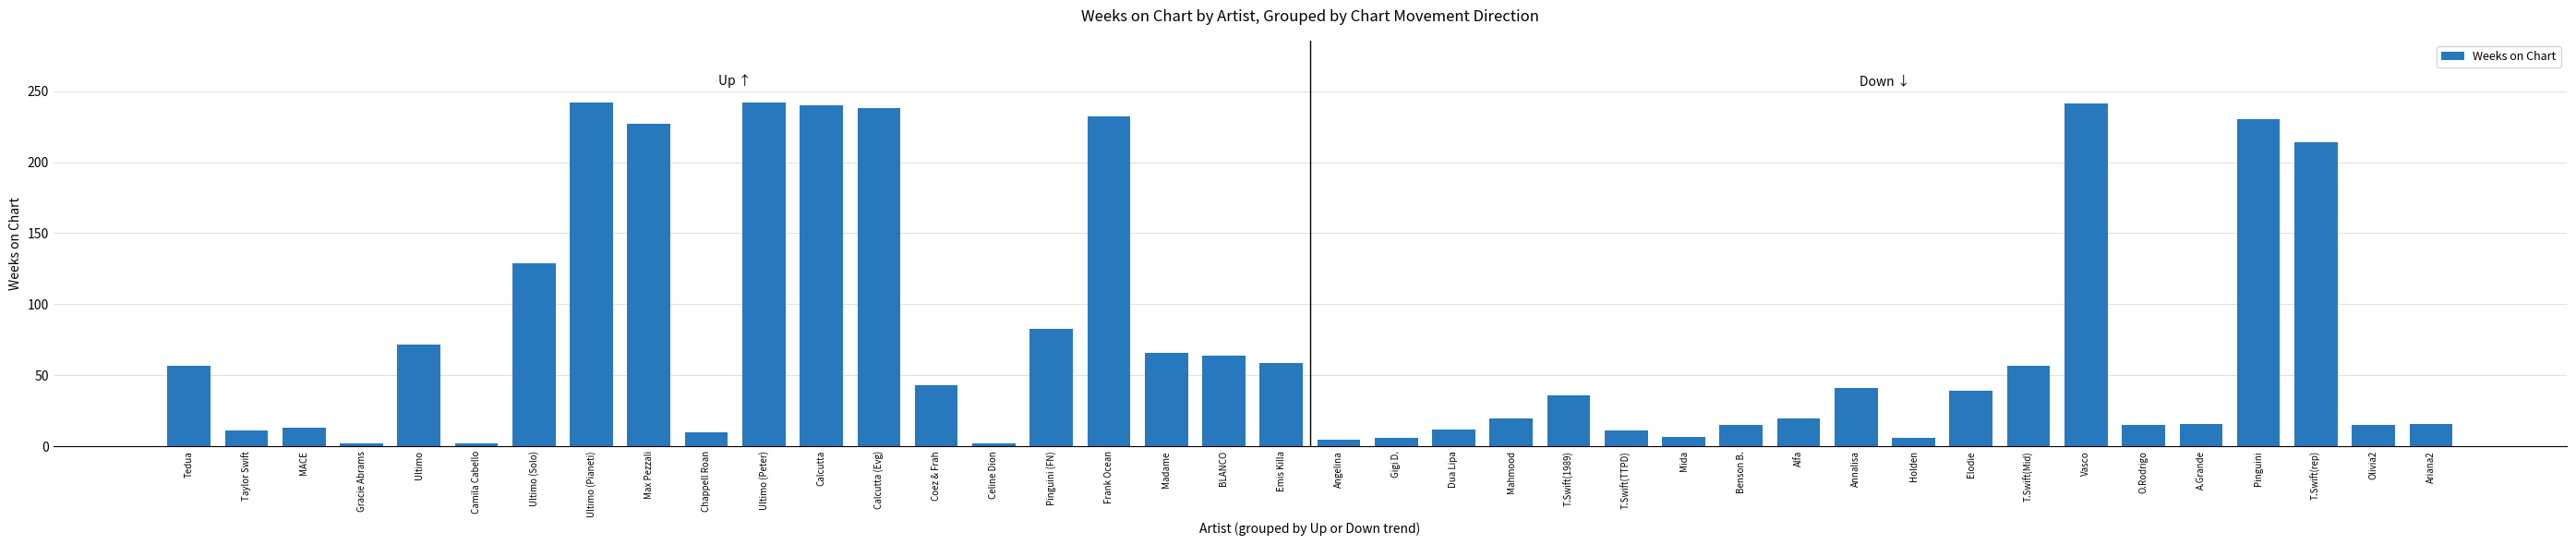

What is the change in value from Holden to O.Rodrigo?

+9